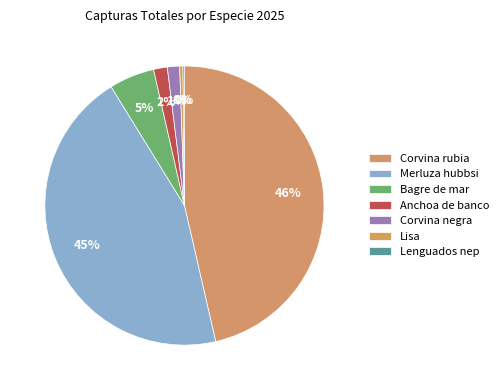

Does Anchoa de banco represent more than half of the total?

No